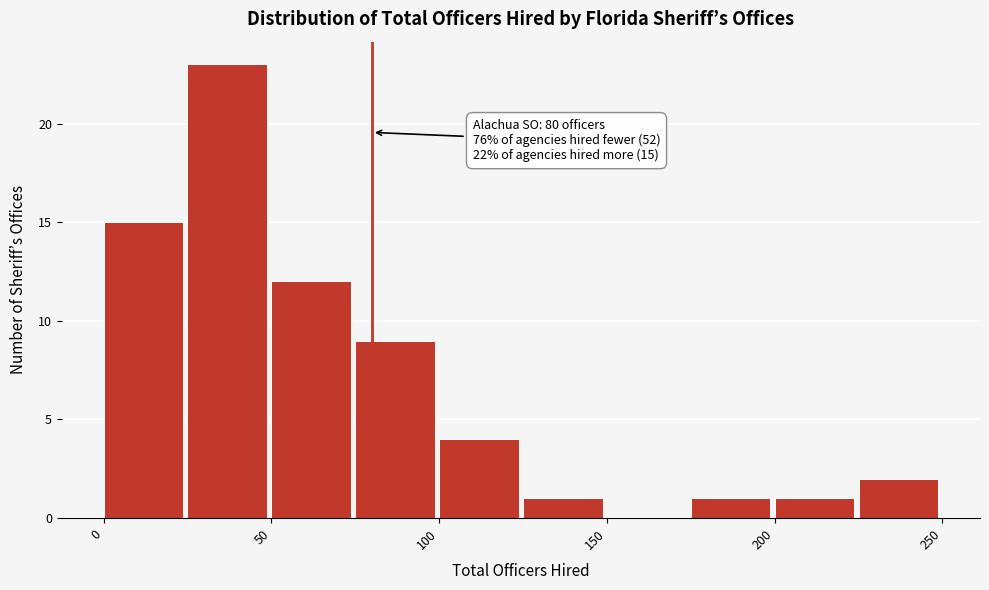

Over which range of the x-axis is the bar tallest?

25 to 50